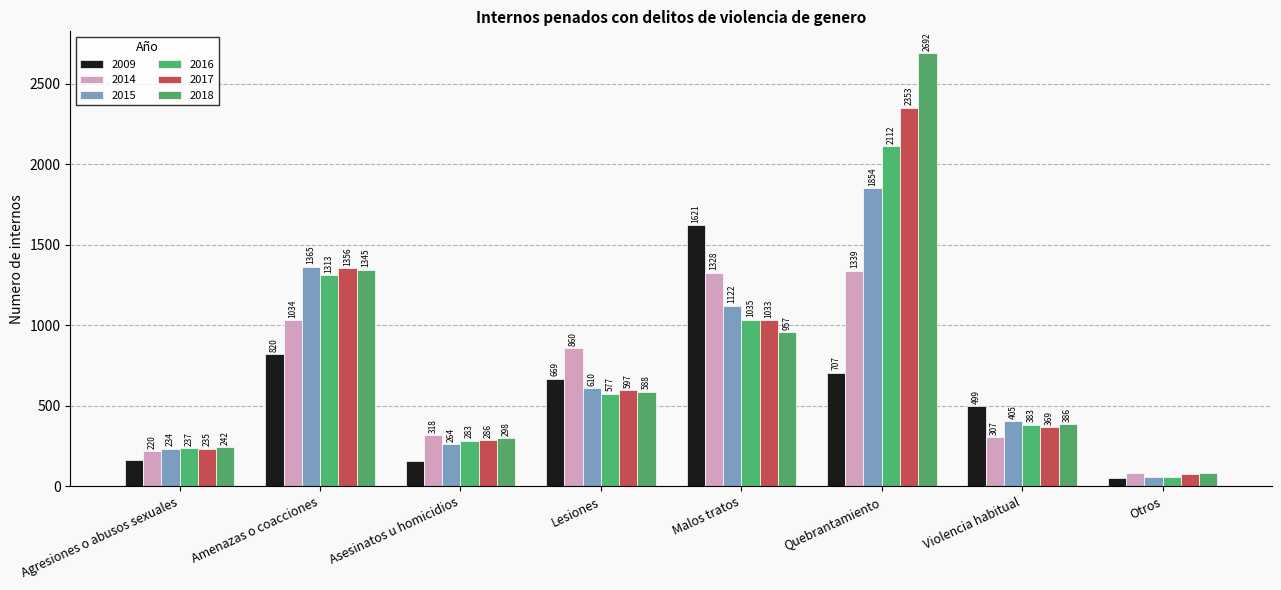

Reading left to right, transcribe all the data shown in this chart.

2009: 162	820	161	669	1621	707	499	54
2014: 220	1034	318	860	1328	1339	307	83
2015: 234	1365	264	610	1122	1854	405	61
2016: 237	1313	283	577	1035	2112	383	59
2017: 235	1356	286	597	1033	2353	369	75
2018: 242	1345	298	588	957	2692	386	82